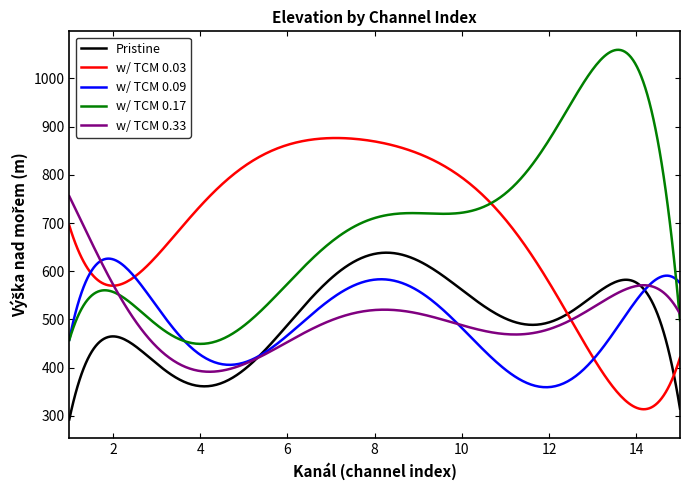

What is the difference between the second highest and minimum values in the w/ TCM 0.33 series?

355.4